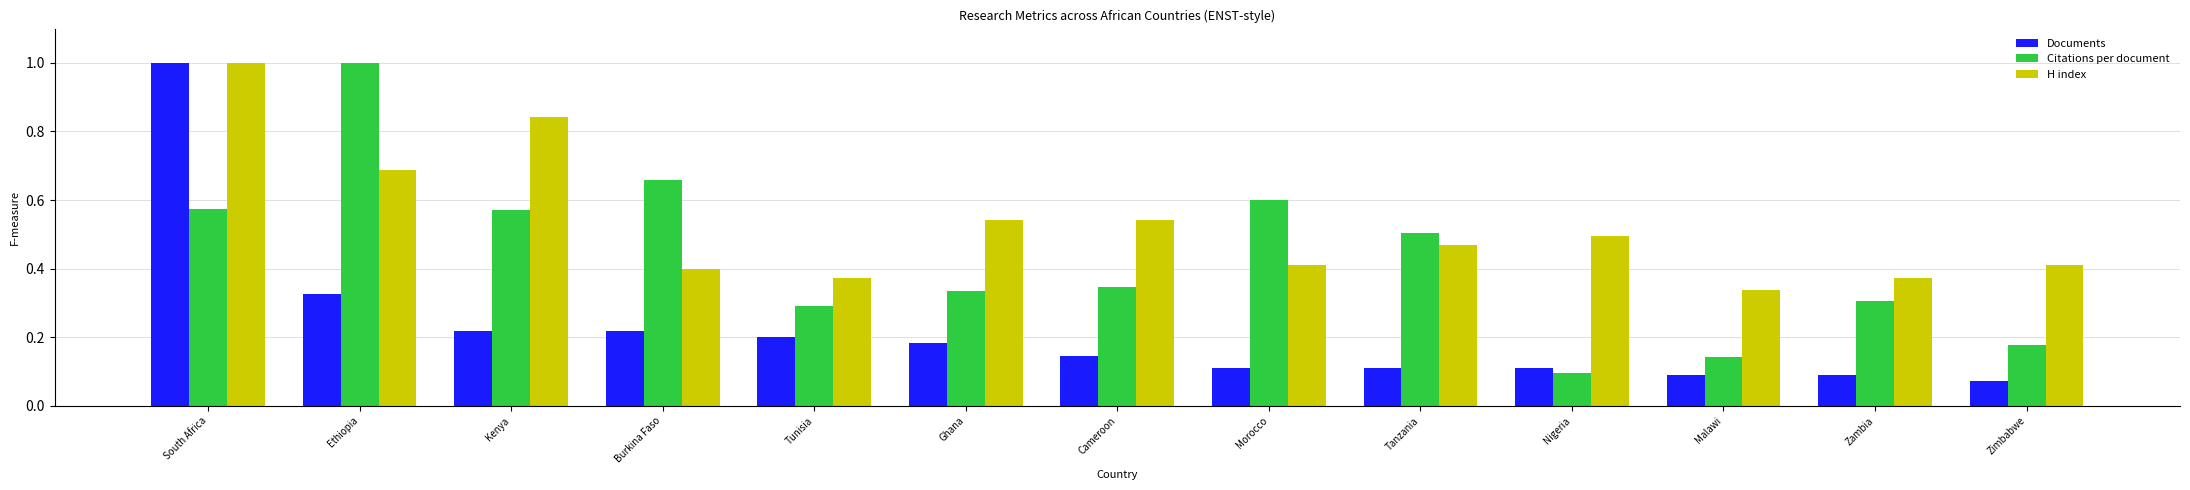

Which series has the largest range (max minus min)?

Documents